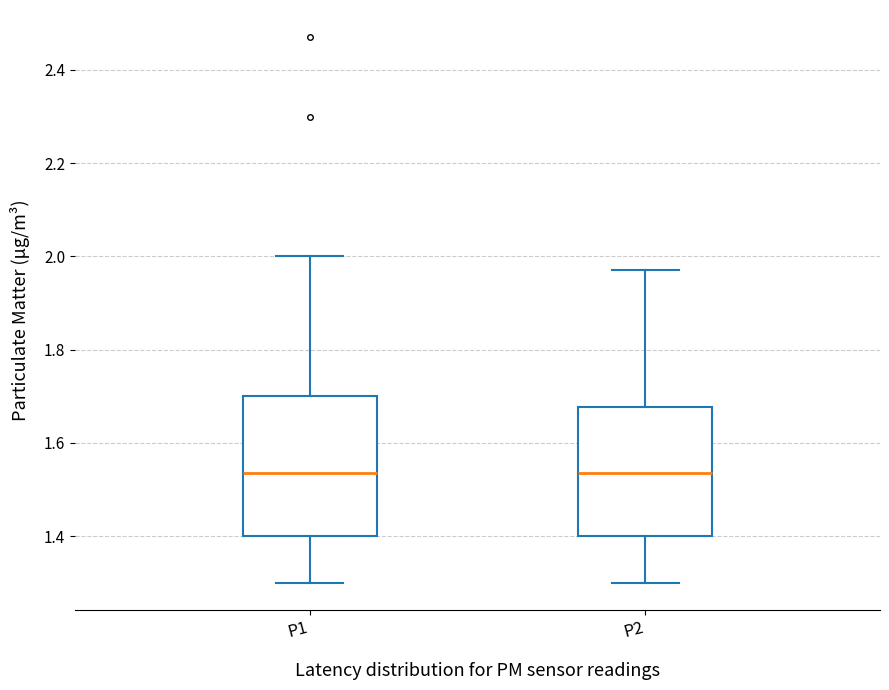

Reading left to right, read every box against the y-axis: the position of its median line, the range the box covers, and the ends of its whiskers. The values are not printed on the chart, so give them approximately, as read against the axis.

P1: median 1.54, box 1.40 to 1.70, whiskers 1.30 to 2.00
P2: median 1.54, box 1.40 to 1.68, whiskers 1.30 to 1.98